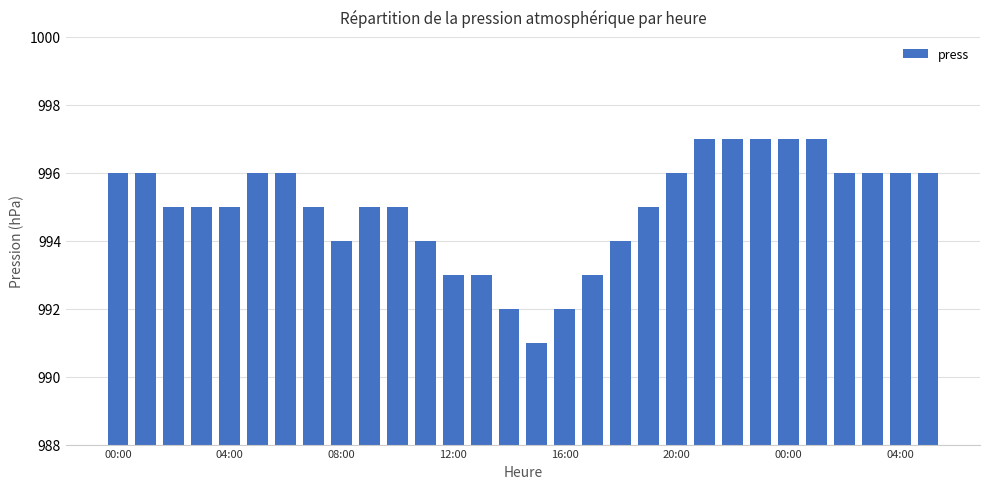

What is the value of the 22nd bar from the left?

997